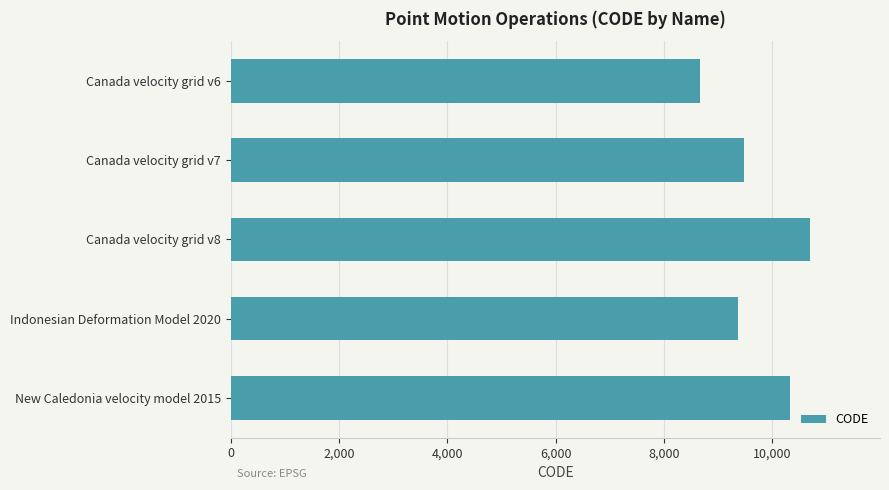

At which category does the chart reach its peak across all series?

Canada velocity grid v8